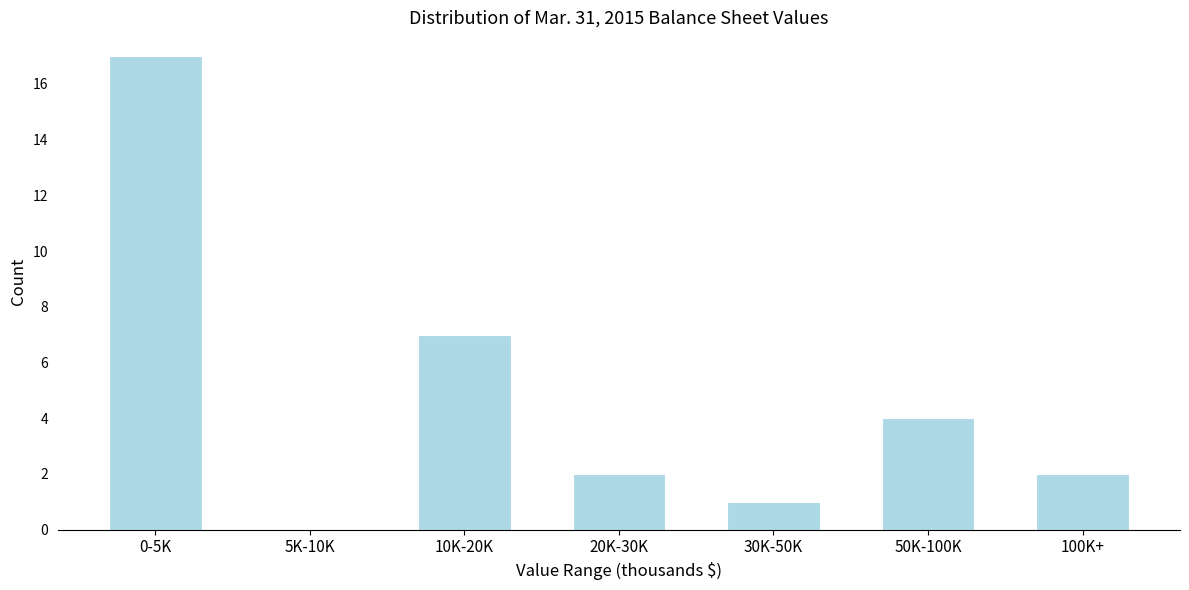

Reading right to left, extract all data points from this chart.

100K+=2	50K-100K=4	30K-50K=1	20K-30K=2	10K-20K=7	5K-10K=0	0-5K=17